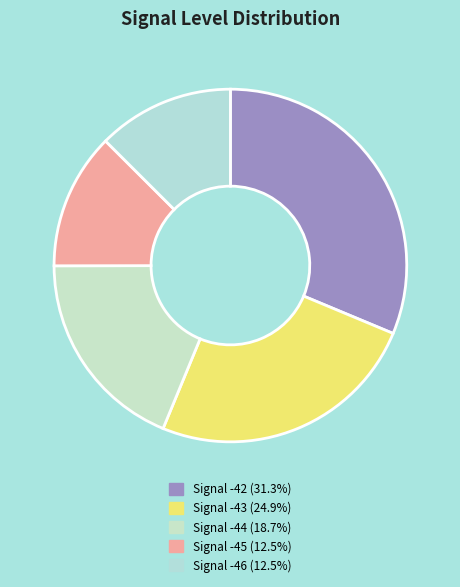

How many slices are in this pie chart?

5